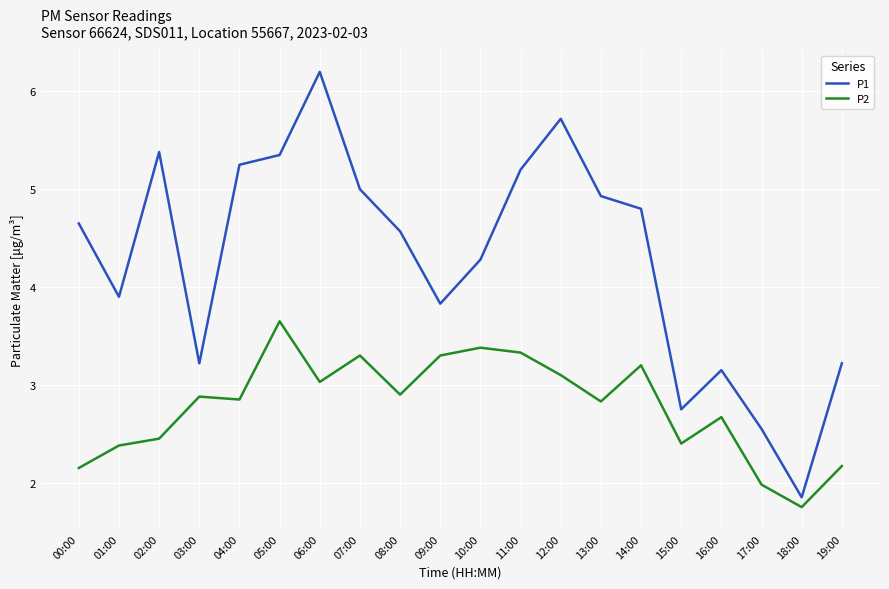

Rank the series by their average value, from lowest to highest.

P2, P1